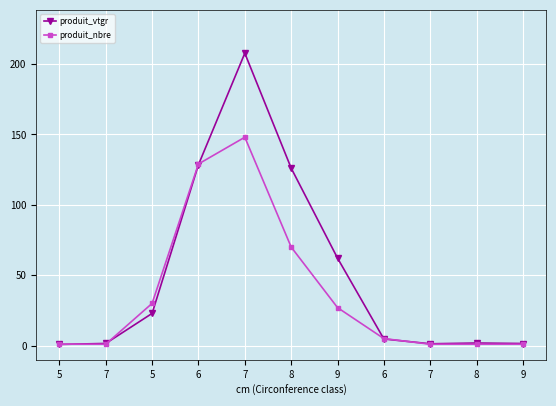

List the series in order of their peak value, lowest first.

produit_nbre, produit_vtgr